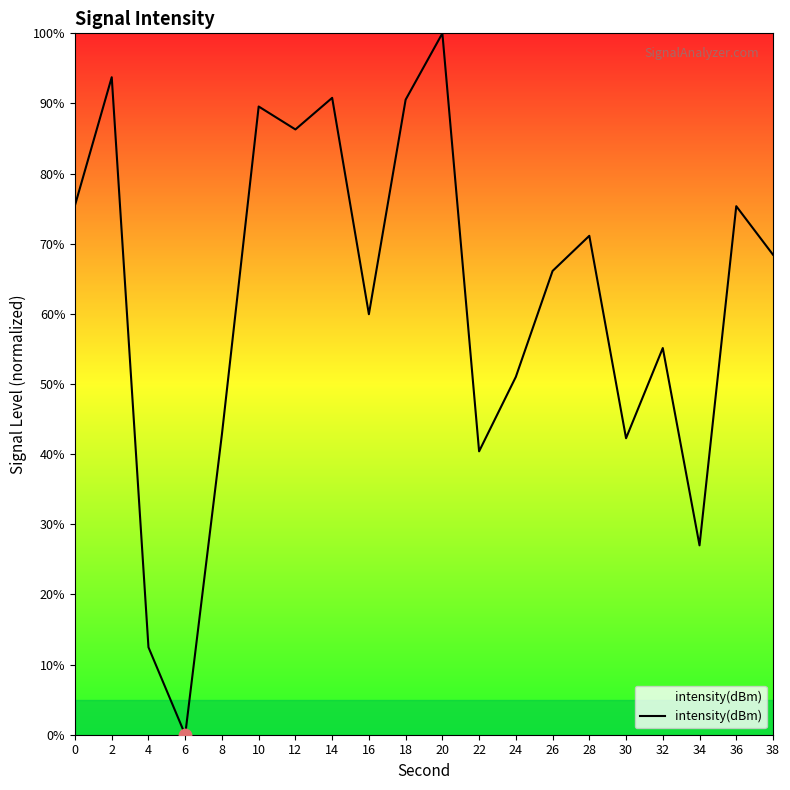

Approximately how many times larger is the value at 8 compared to 2?

0.5